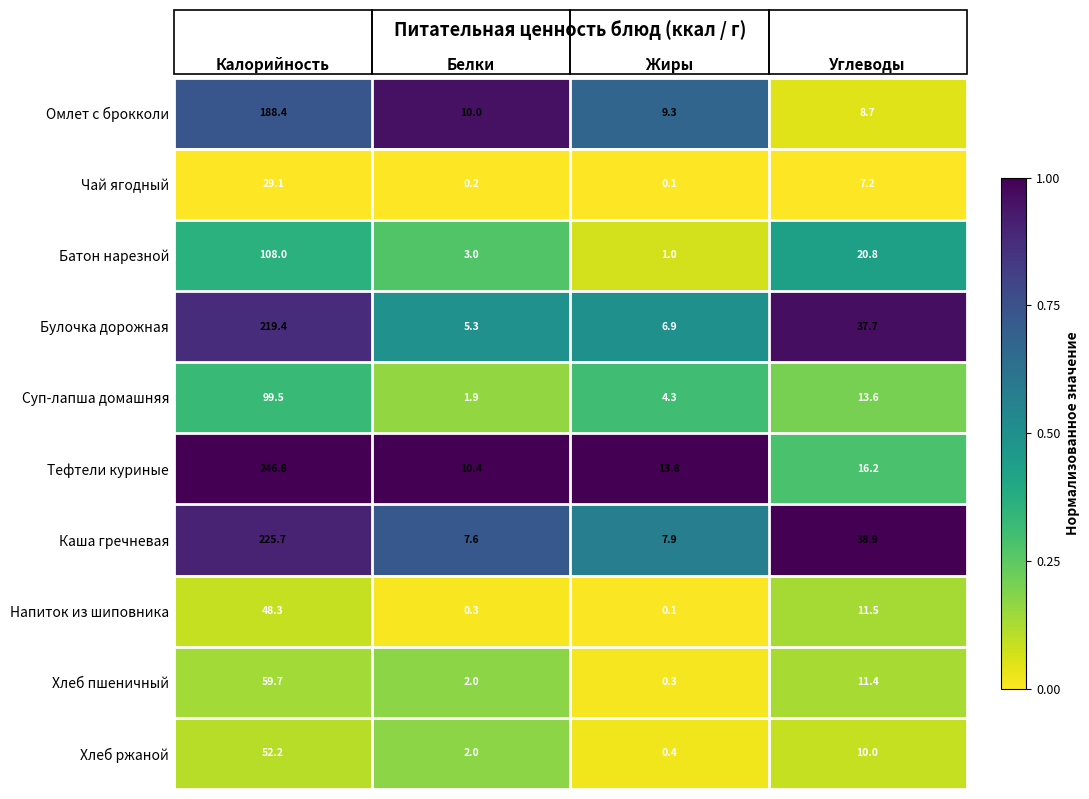

At how many categories does at least one series exceed 0?

4